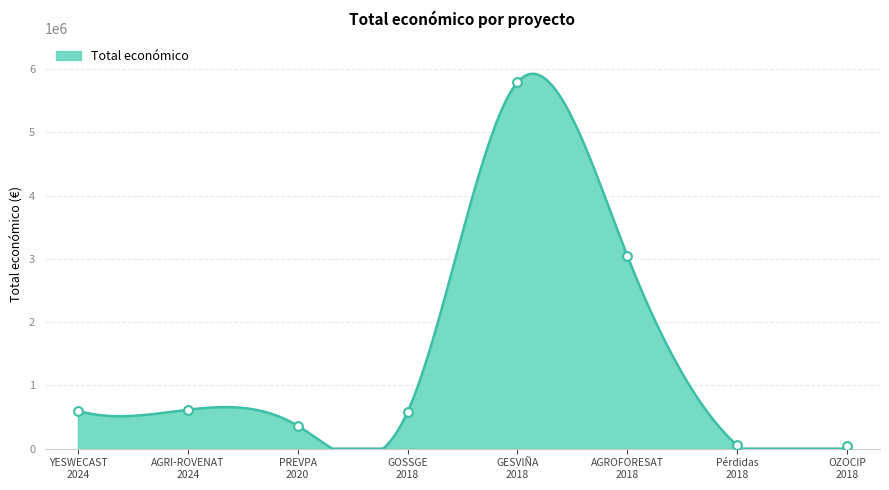

Which has a higher value, AGRI-ROVENAT
2024 or PREVPA
2020?

AGRI-ROVENAT
2024